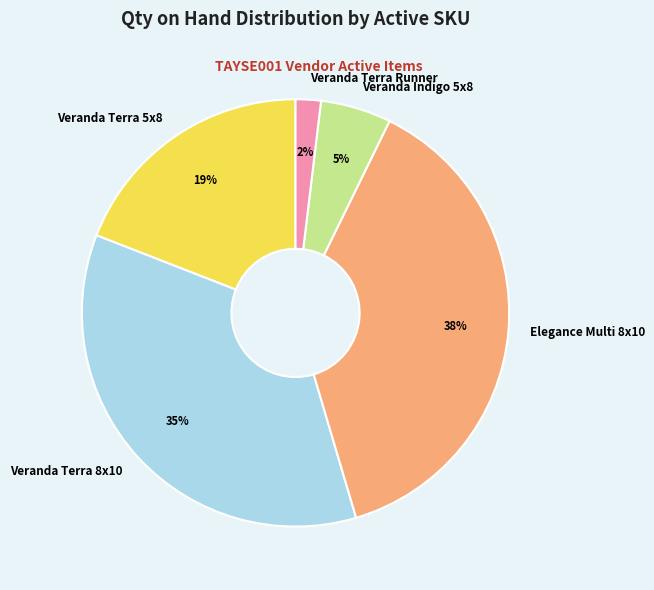

Which has a higher value, Veranda Terra 8x10 or Veranda Terra 5x8?

Veranda Terra 8x10